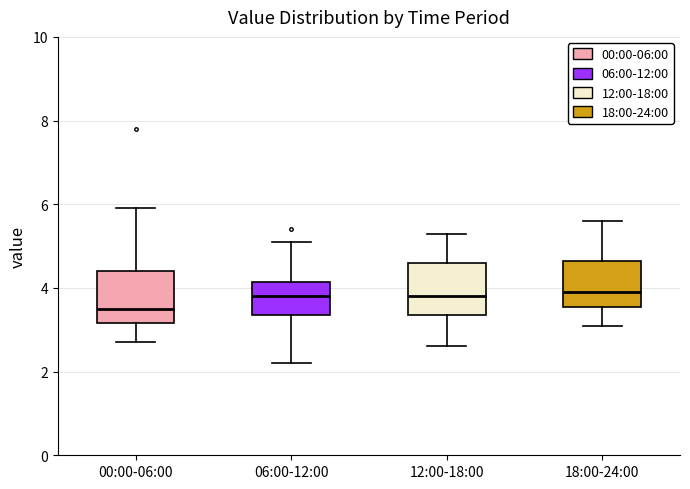

Which box's median line is the lowest?

00:00-06:00